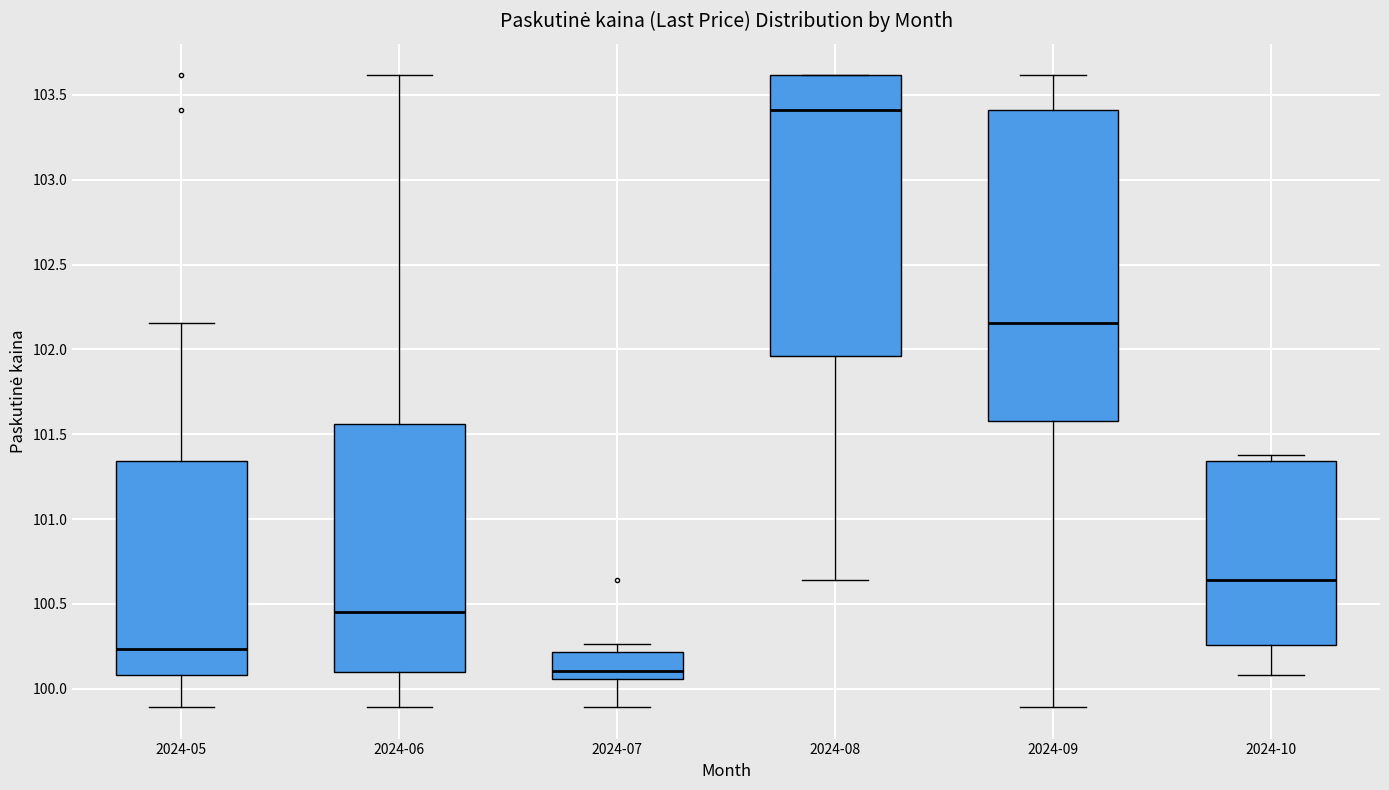

Reading left to right, transcribe this box plot: for each box, give where its median line is, the range the box spans, and where its two whiskers end, as read against the y-axis. The values are not printed on the chart, so give them approximately, as read against the axis.

2024-05: median 100.25, box 100.10 to 101.35, whiskers 99.90 to 102.15
2024-06: median 100.45, box 100.10 to 101.55, whiskers 99.90 to 103.60
2024-07: median 100.10, box 100.05 to 100.20, whiskers 99.90 to 100.25
2024-08: median 103.40, box 101.95 to 103.60, whiskers 100.65 to 103.60
2024-09: median 102.15, box 101.60 to 103.40, whiskers 99.90 to 103.60
2024-10: median 100.65, box 100.25 to 101.35, whiskers 100.10 to 101.40